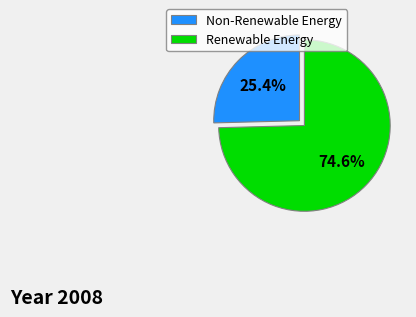

Do Renewable Energy and Non-Renewable Energy together represent more than half of the pie?

Yes